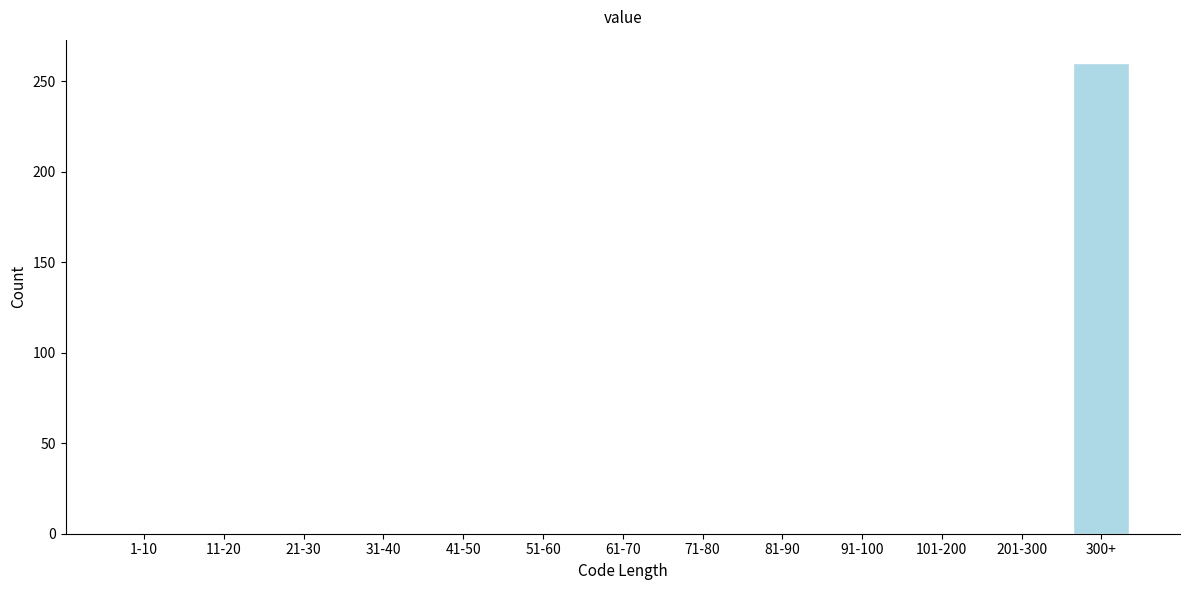

Reading left to right, extract all data points from this chart.

1-10=0	11-20=0	21-30=0	31-40=0	41-50=0	51-60=0	61-70=0	71-80=0	81-90=0	91-100=0	101-200=0	201-300=0	300+=260